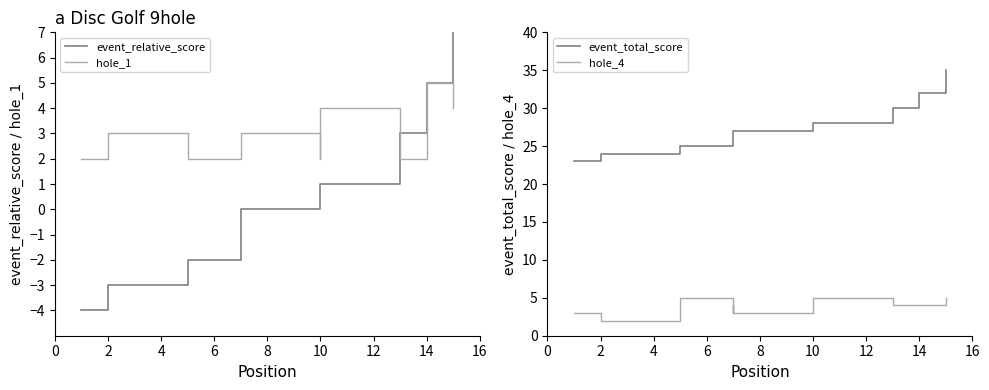

Which series changed the most between 2 and 14?

event_relative_score